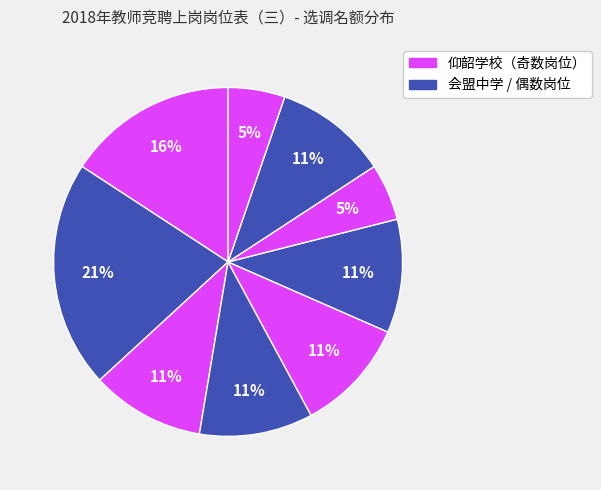

Count the number of slices in the pie.

9